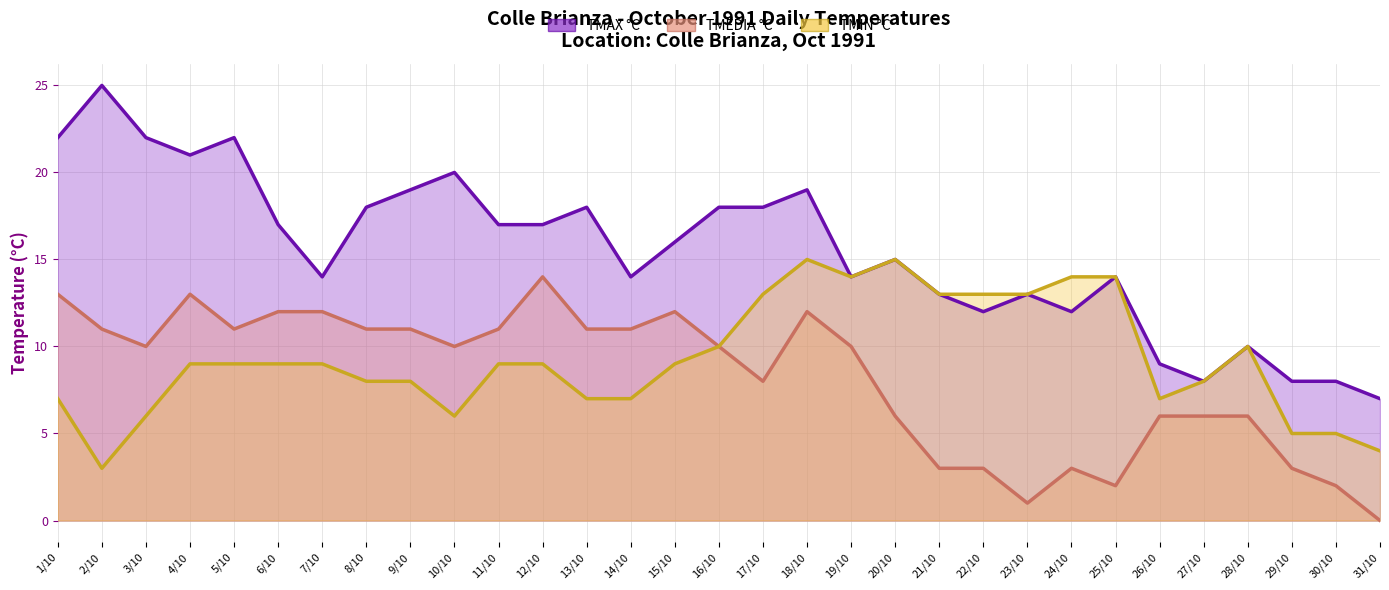

The TMIN °C series shows 7 at 1/10. True or false?

True